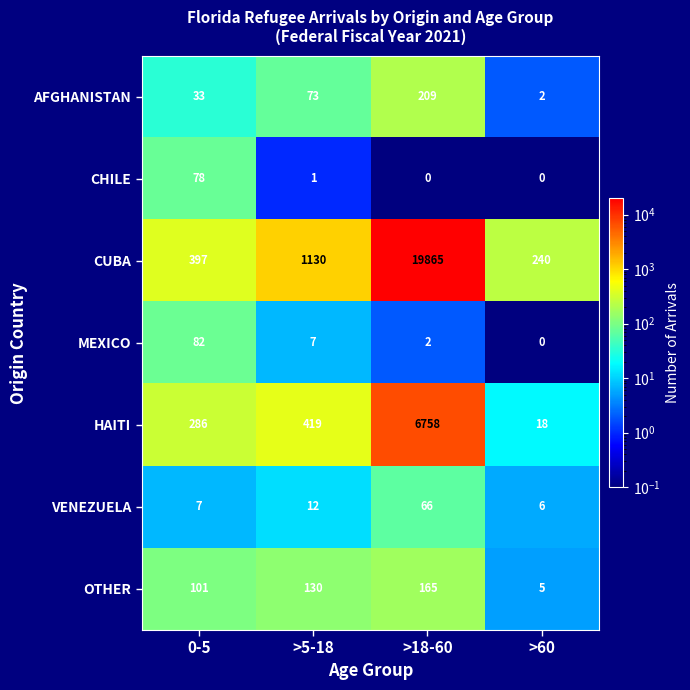

Reading left to right, extract all data points from this chart.

AFGHANISTAN: 0-5=33	>5-18=73	>18-60=209	>60=2
CHILE: 0-5=78	>5-18=1	>18-60=0	>60=0
CUBA: 0-5=397	>5-18=1130	>18-60=19865	>60=240
MEXICO: 0-5=82	>5-18=7	>18-60=2	>60=0
HAITI: 0-5=286	>5-18=419	>18-60=6758	>60=18
VENEZUELA: 0-5=7	>5-18=12	>18-60=66	>60=6
OTHER: 0-5=101	>5-18=130	>18-60=165	>60=5